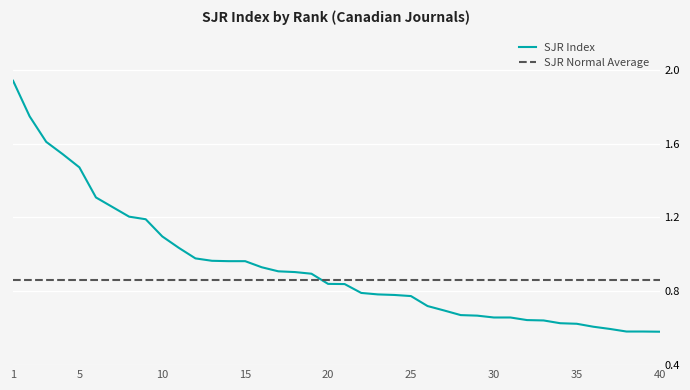

How many intersections are there between SJR Index and SJR Normal Average?

1